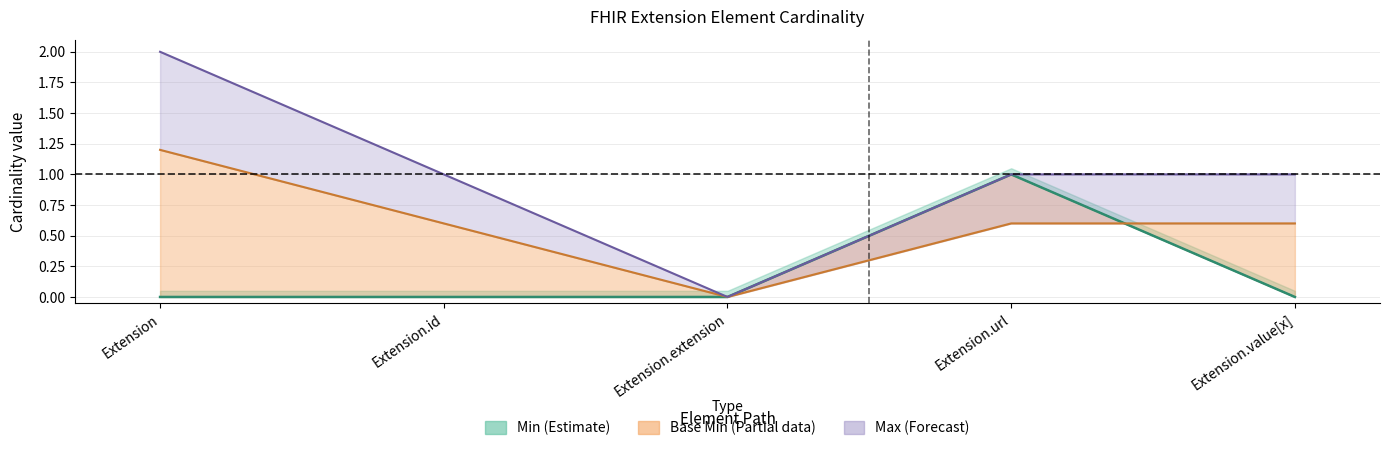

The value of Base Min at Extension.extension is 1. True or false?

False